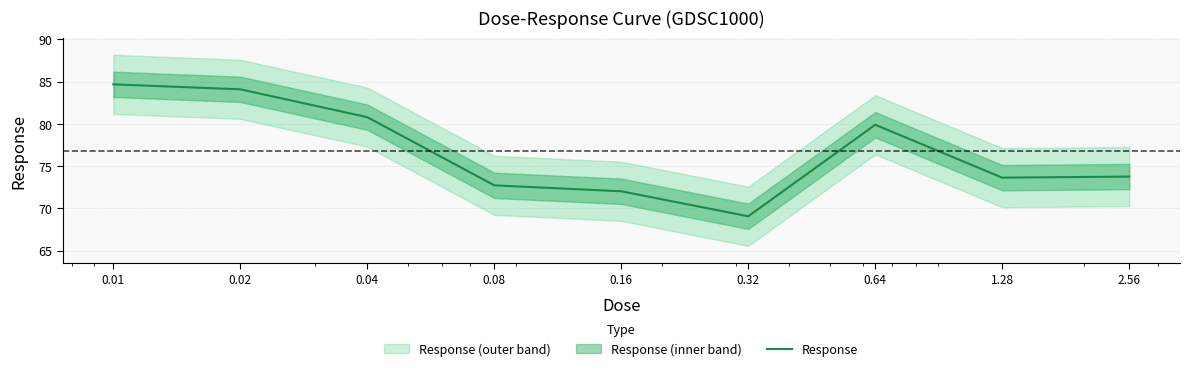

True or false: the data shows 124.9 at 2.56.

False